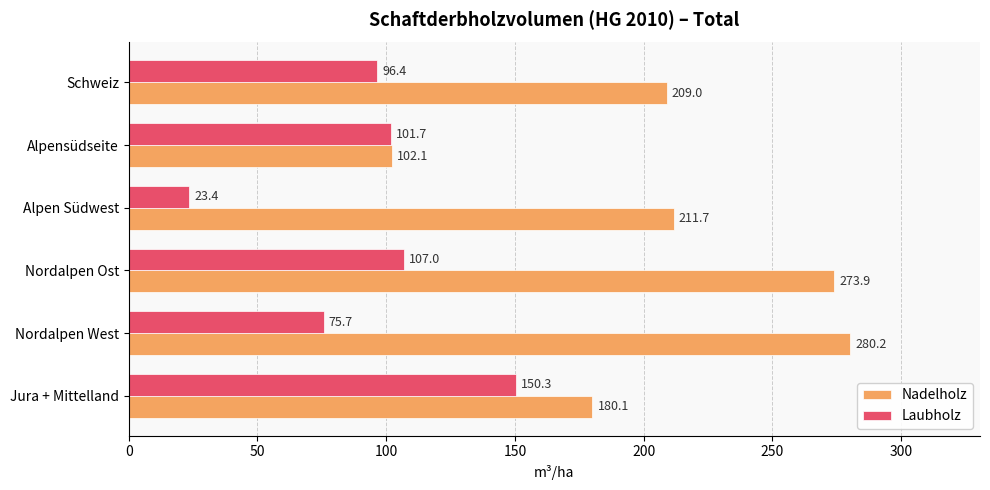

What is the sum of the Nadelholz values at Nordalpen Ost and Alpen Südwest?

485.6